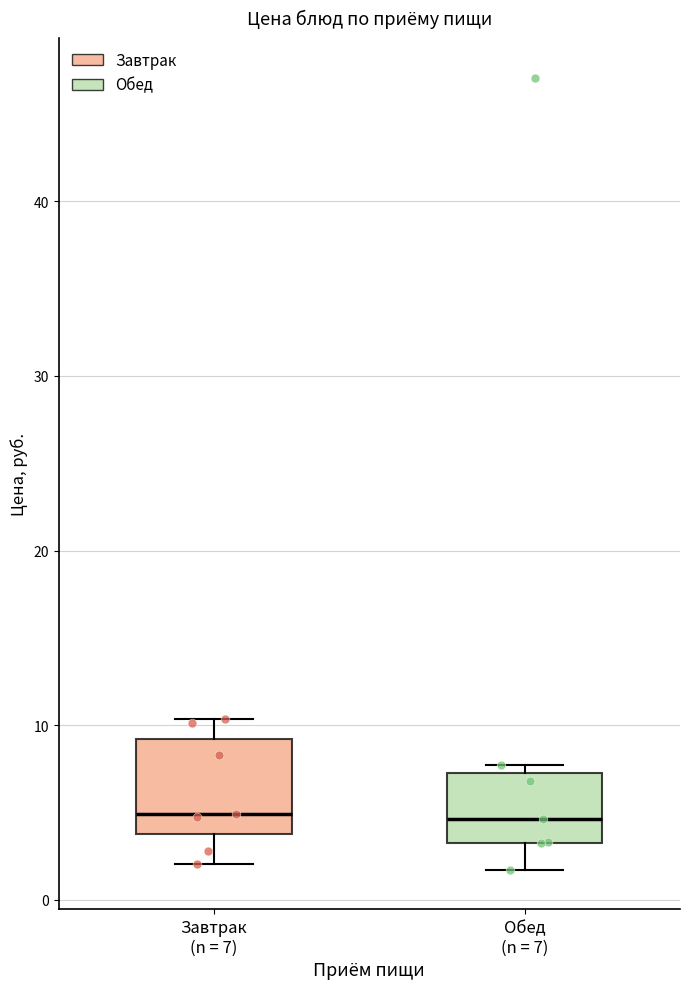

Reading left to right, read every box against the y-axis: the position of its median line, the range the box covers, and the ends of its whiskers. The values are not printed on the chart, so give them approximately, as read against the axis.

Завтрак (n = 7): median 5, box 4 to 9, whiskers 2 to 10
Обед (n = 7): median 5, box 3 to 7, whiskers 2 to 8